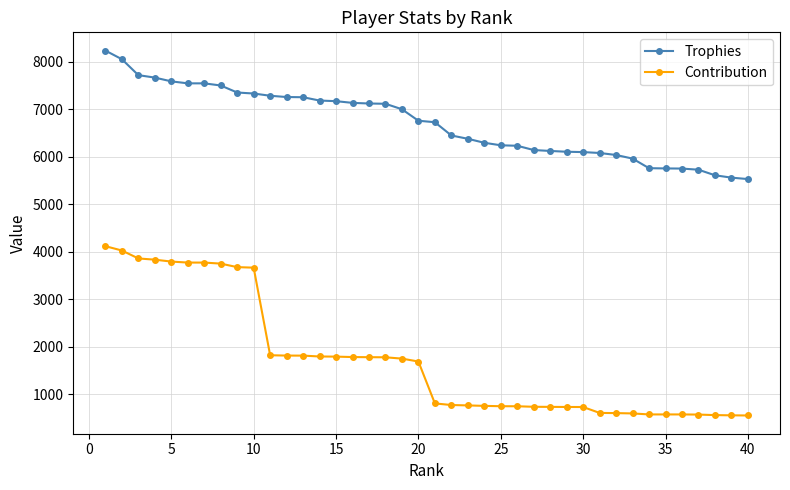

What are all the series names shown in the legend?

Trophies, Contribution